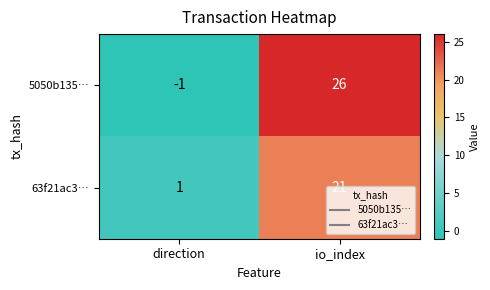

Which label corresponds to the smallest value in the chart?

direction